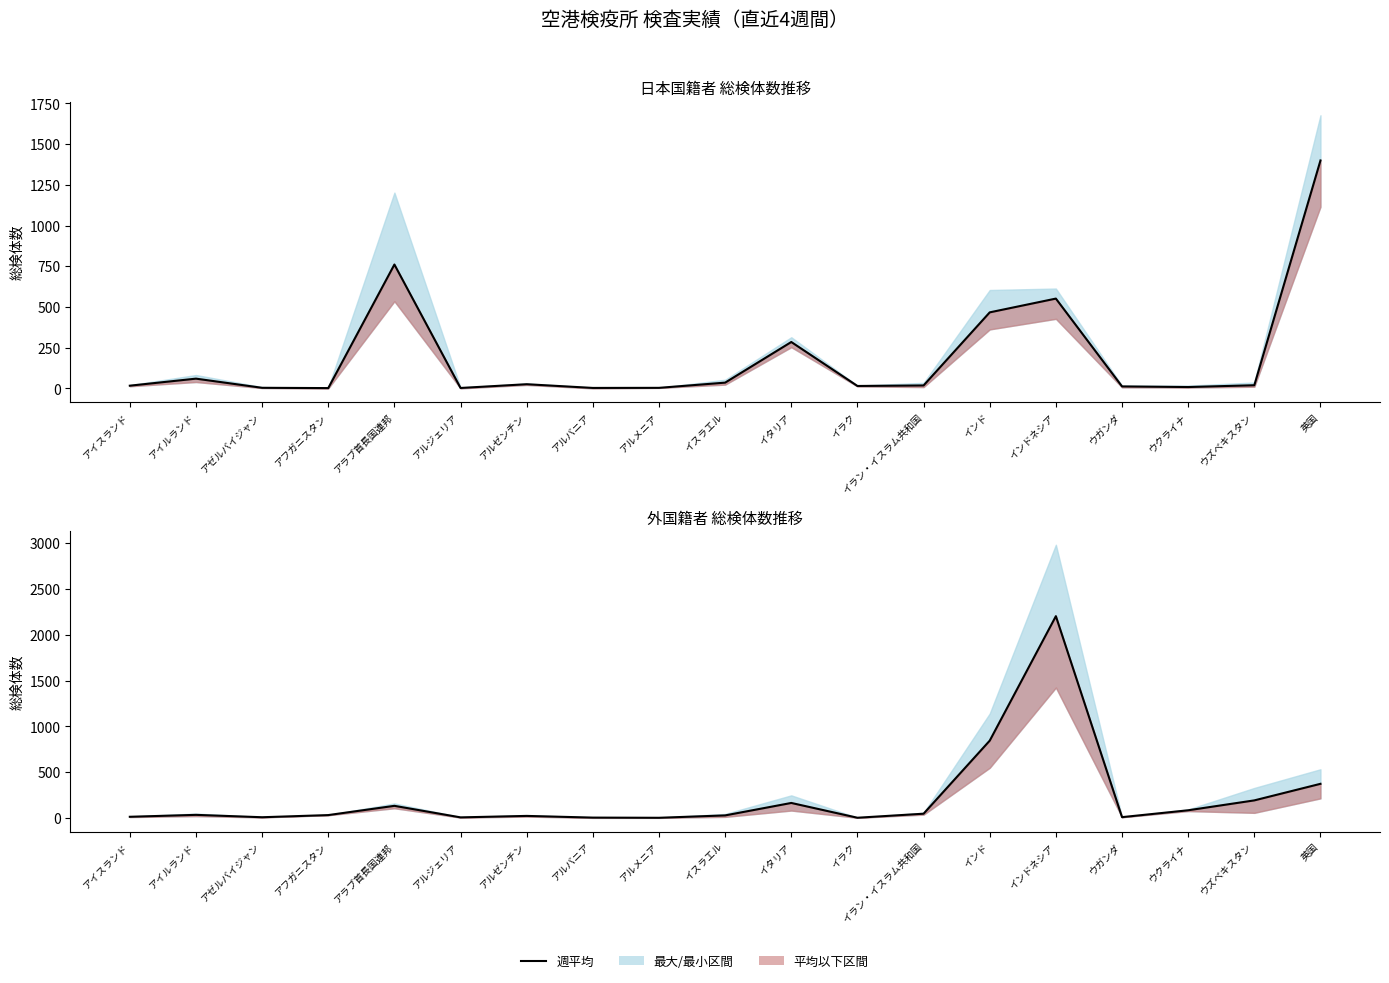

Which series has the widest spread of values?

平均 (外国籍者)